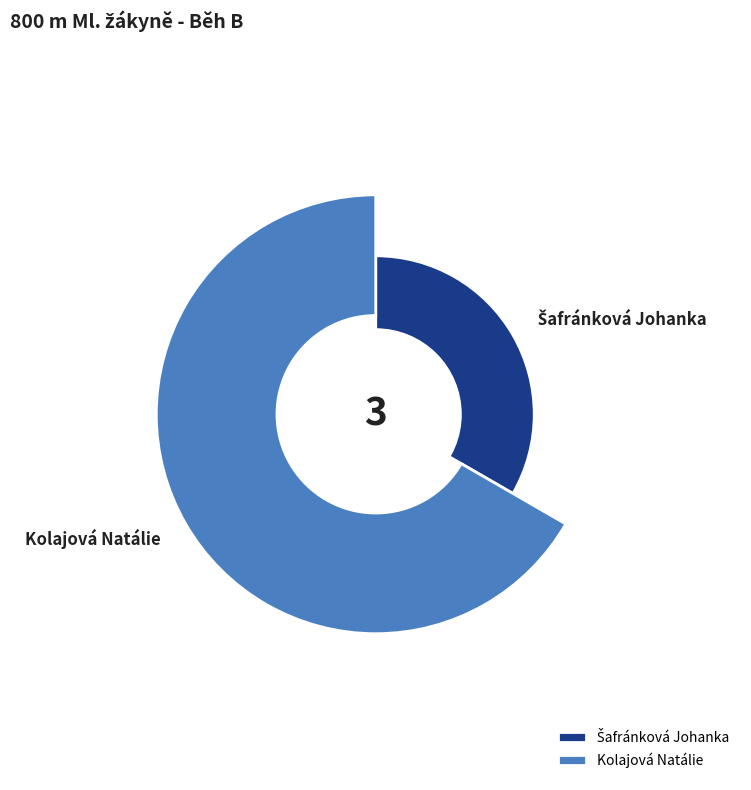

Between Kolajová Natálie and Šafránková Johanka, which is larger?

Kolajová Natálie